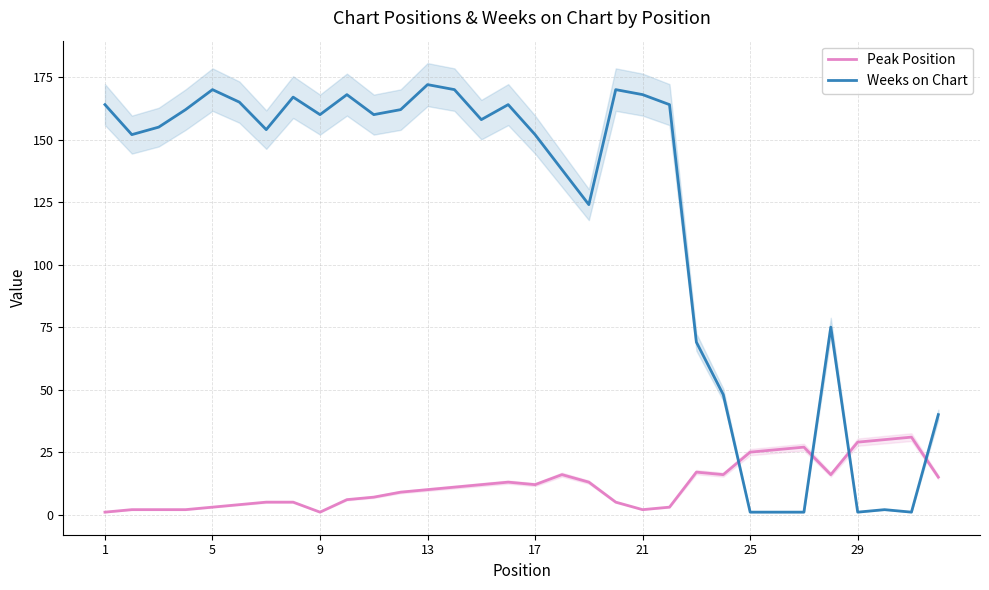

Is this an area chart (filled region under the line)?

No